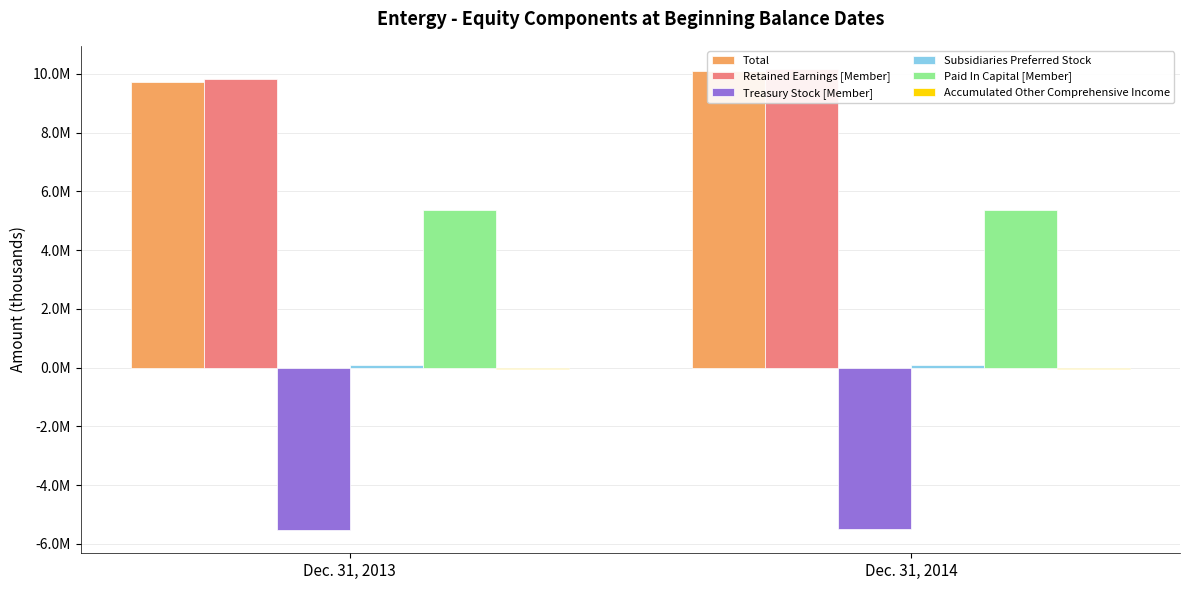

The value of Total at Dec. 31, 2014 is 10101725. True or false?

True